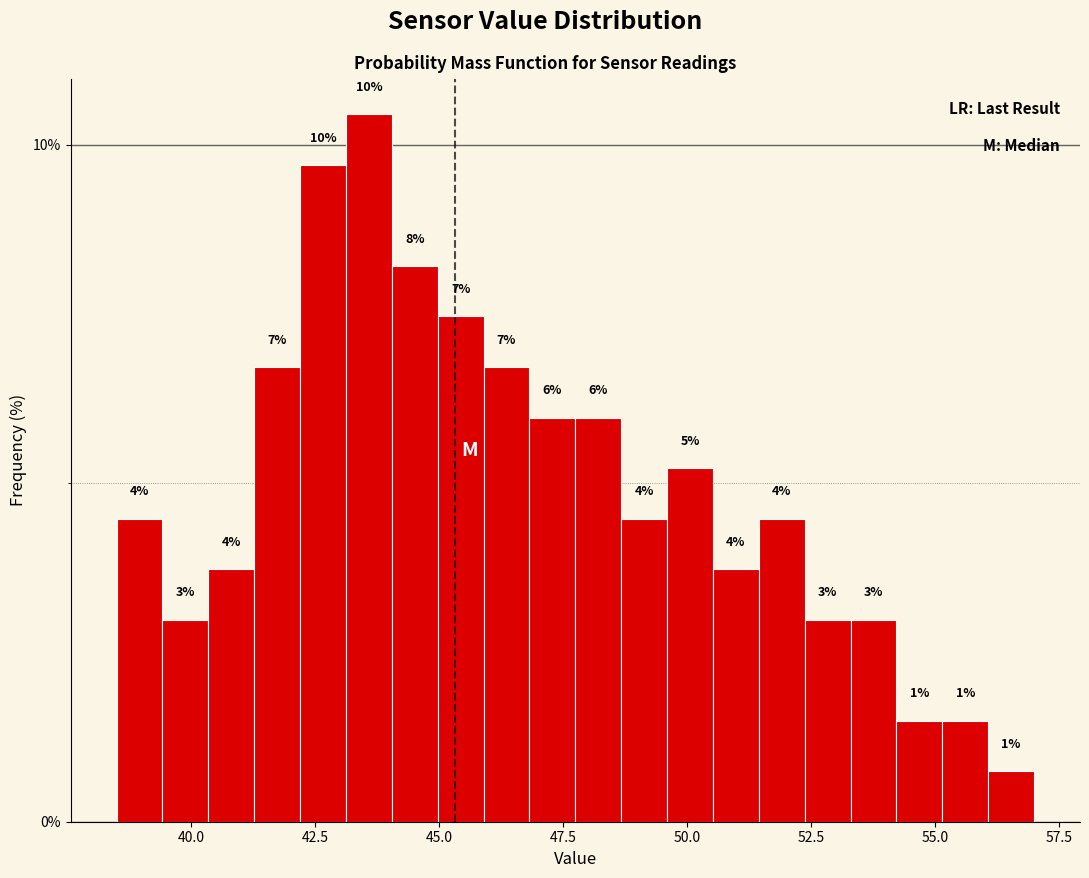

Around what value on the x-axis is the tallest bar? Give the approximate position of its centre, as read against the axis.

43.5